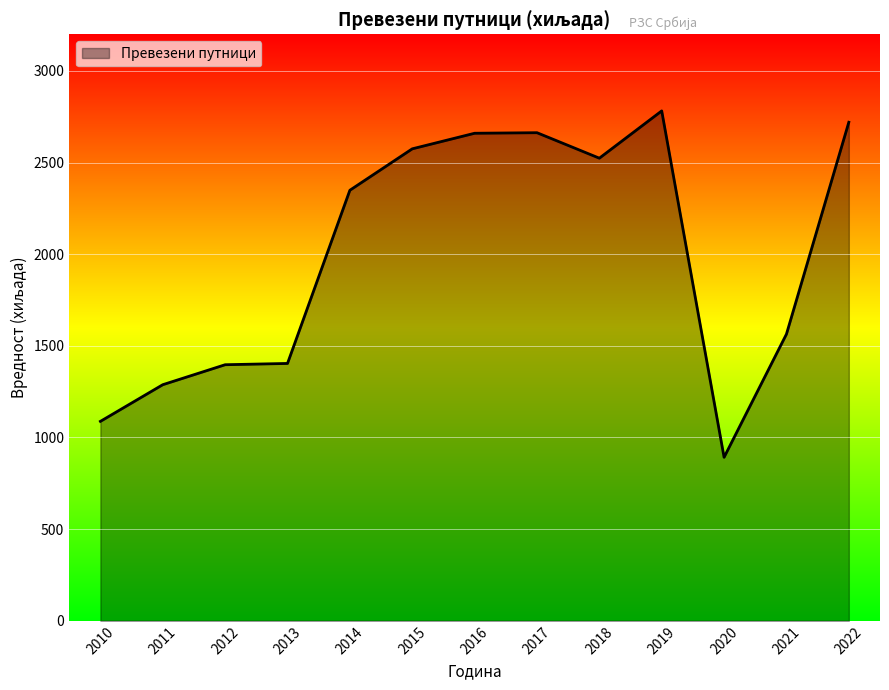

True or false: the data shows 2508 at 2012.

False